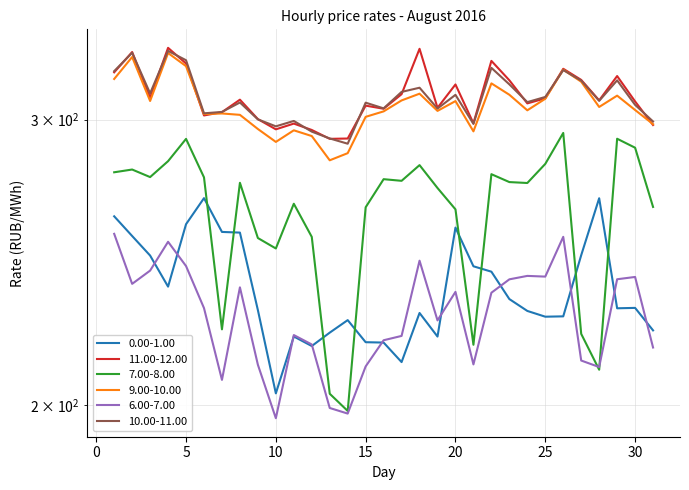

At which category is the sum across all series the highest?

5